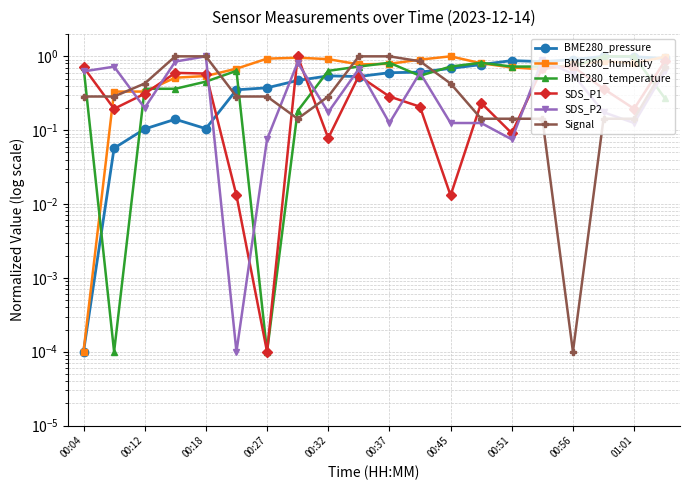

What is the average value of the BME280_pressure series?

0.5